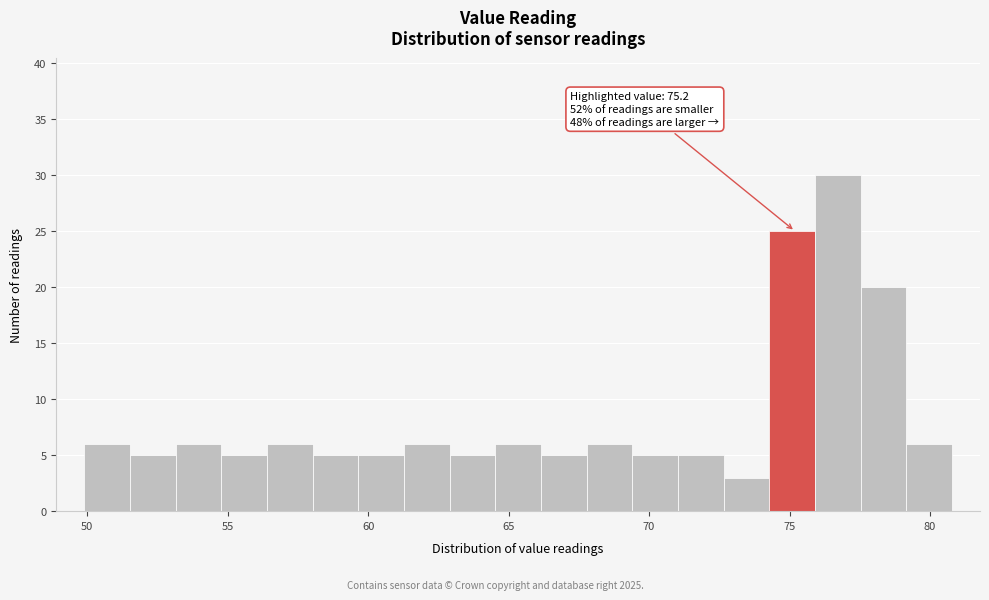

Read against the x-axis, roughly where is the centre of the tallest bar?

76.5